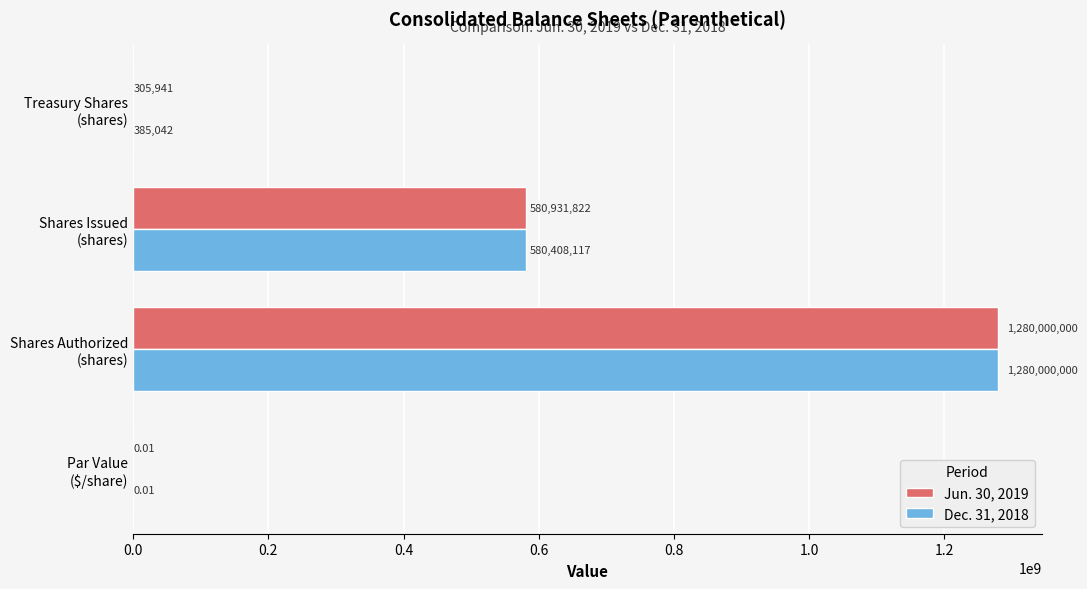

What is the sum of all Dec. 31, 2018 values?

1860793159.0